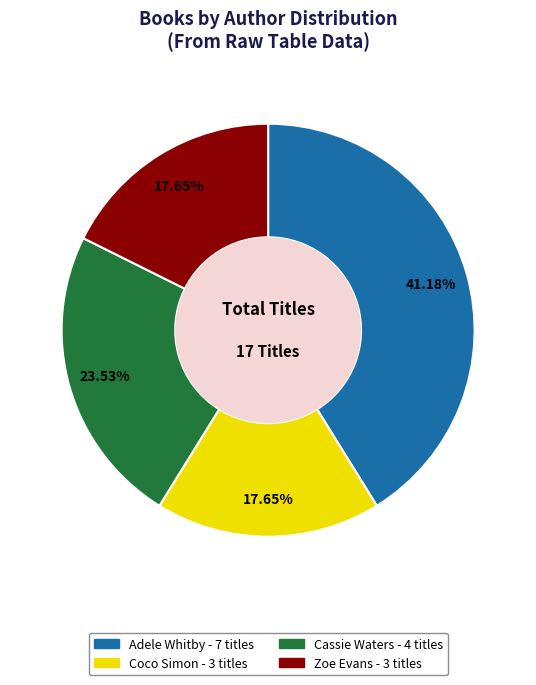

To the nearest percent, what is the combined percentage of Adele Whitby and Coco Simon?

59%